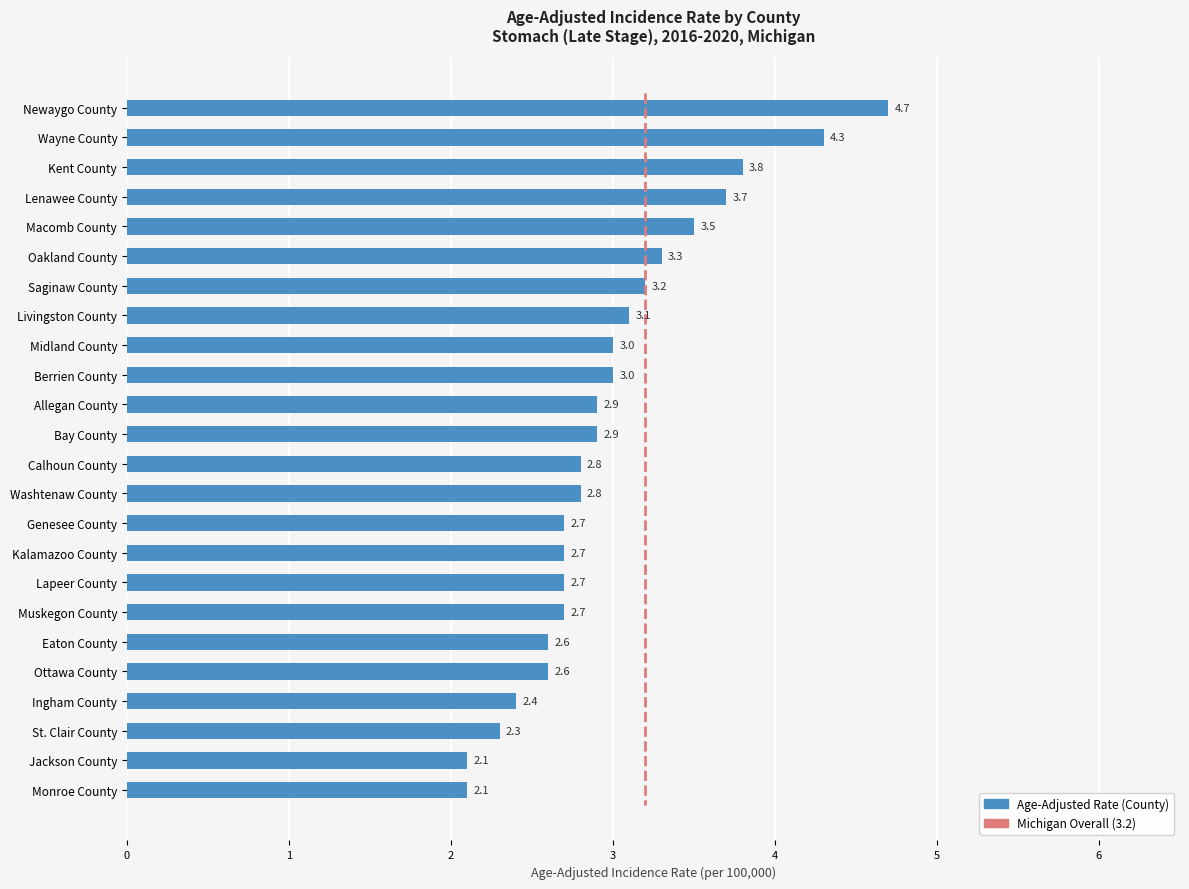

What value does the data have at Bay County?

2.9